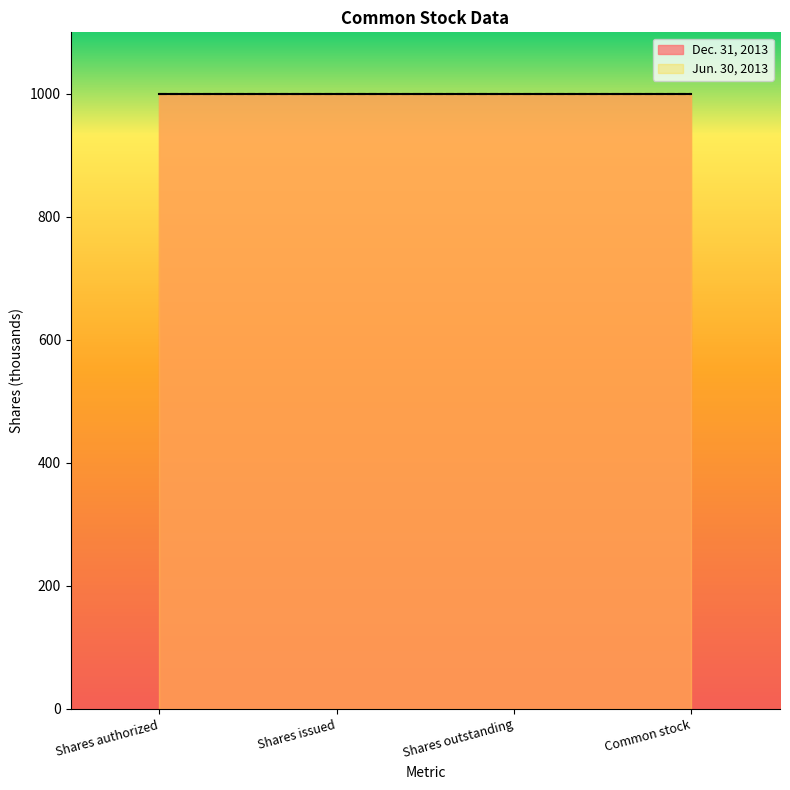

What is the maximum value shown in the chart?

1000.0